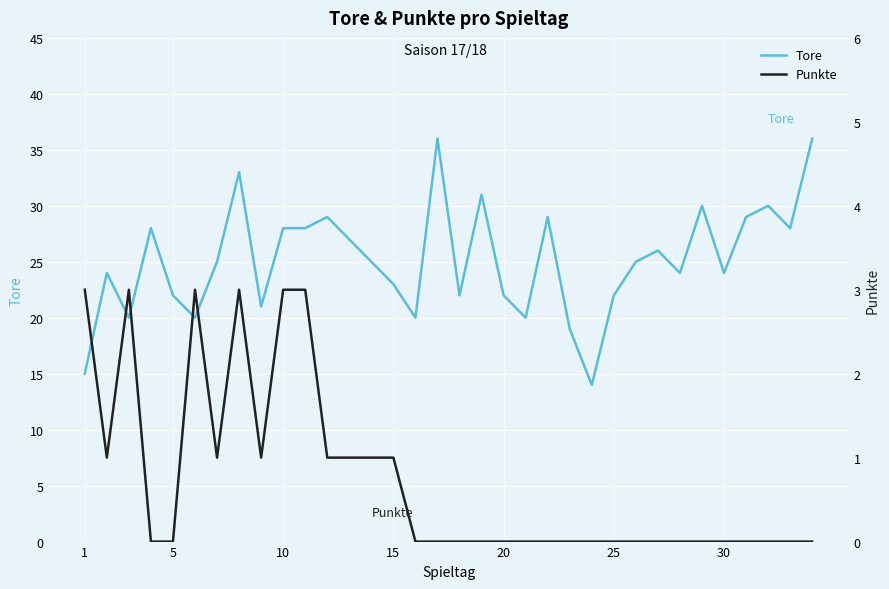

True or false: Punkte and Tore cross at least once.

False